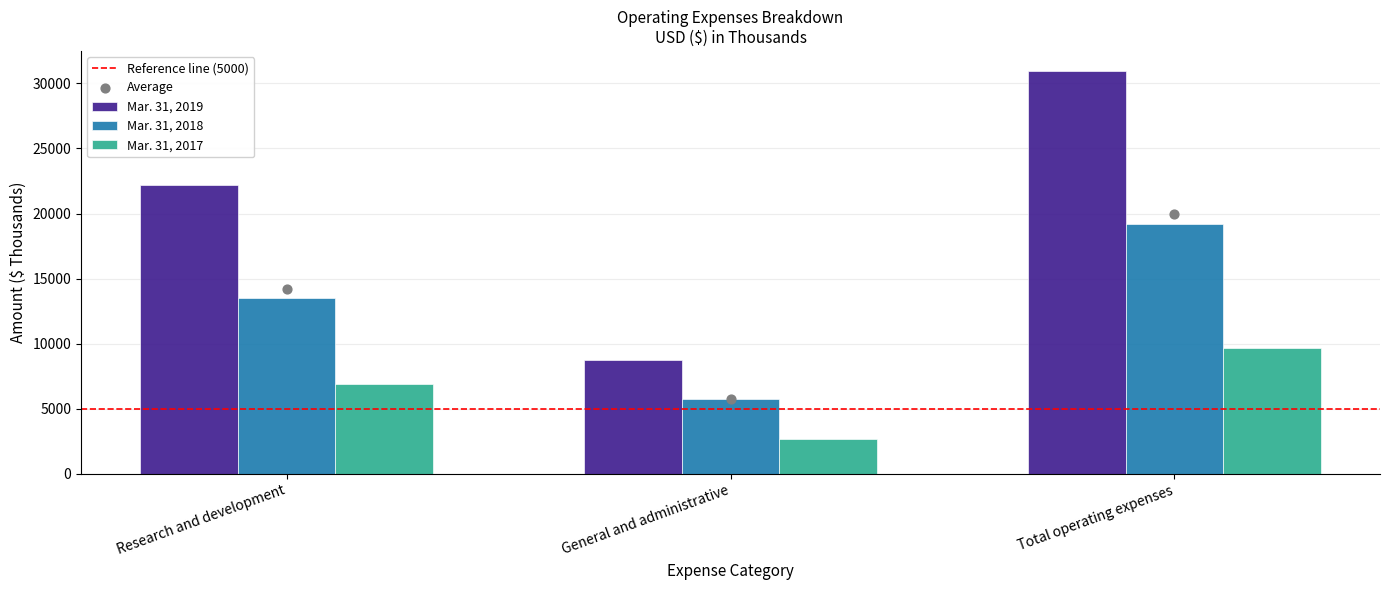

What is the total value across all series at General and administrative?

17197